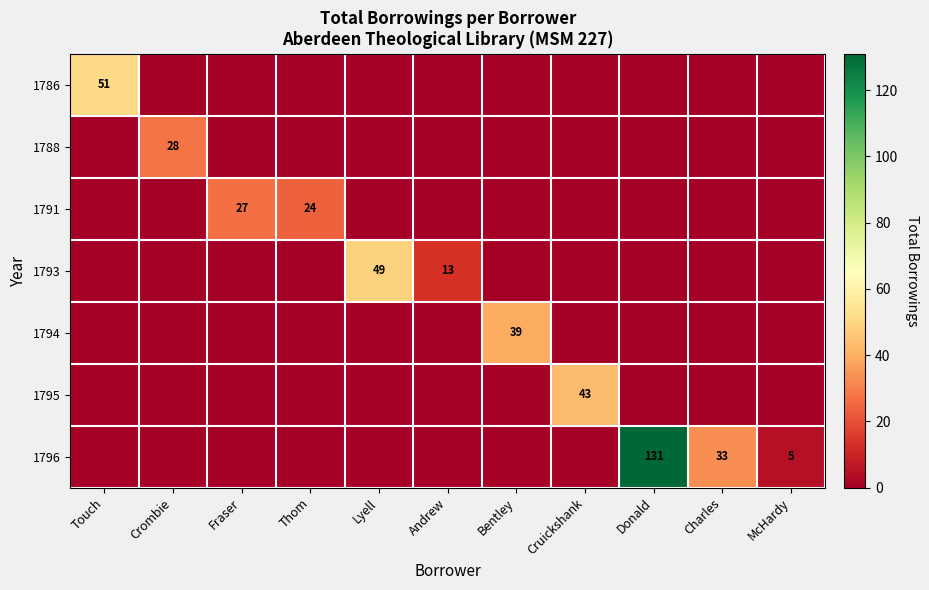

How many distinct data groups are displayed?

7